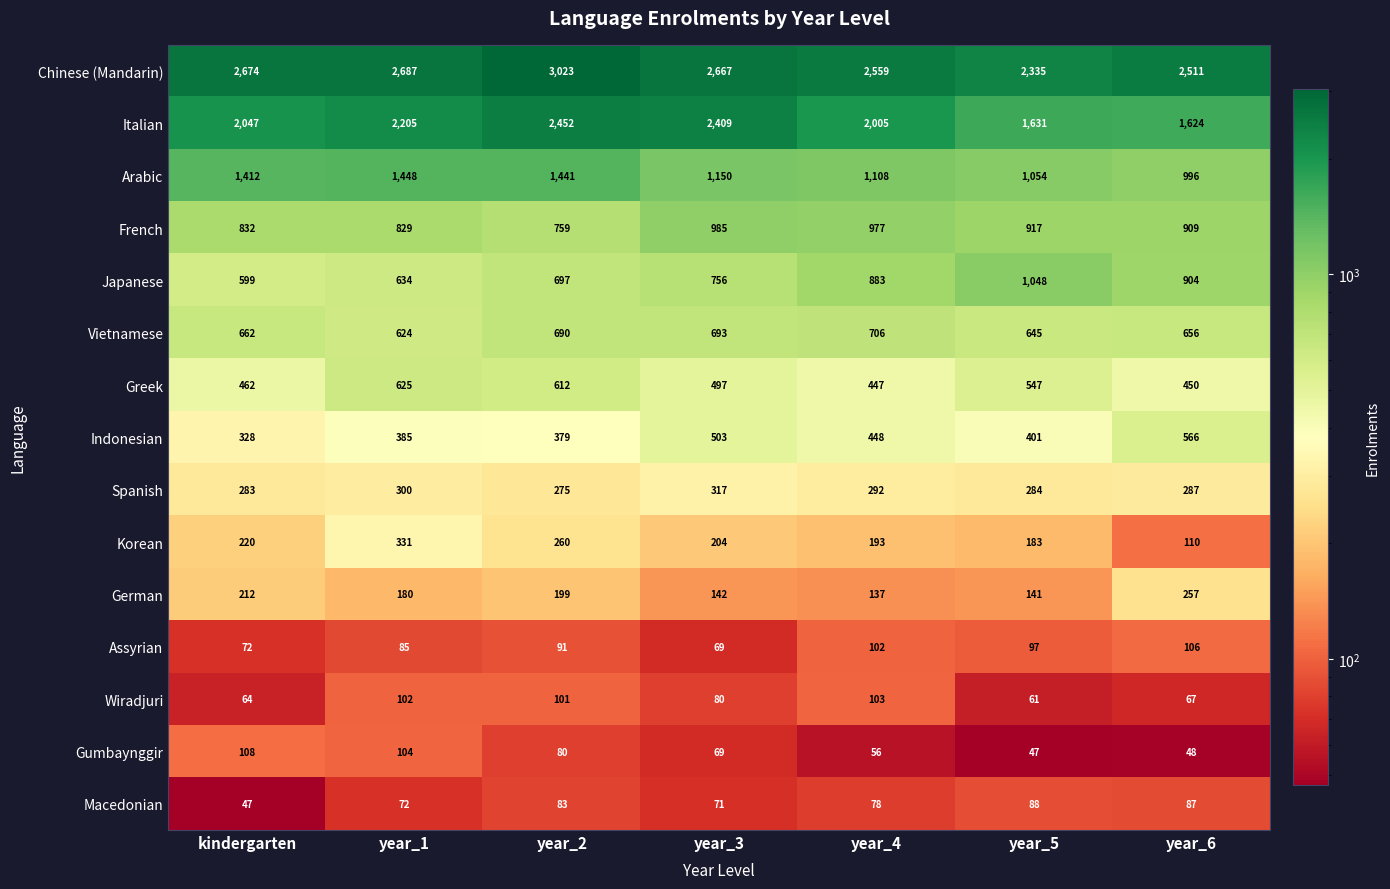

What is the difference between the highest and lowest values at year_4?

2503